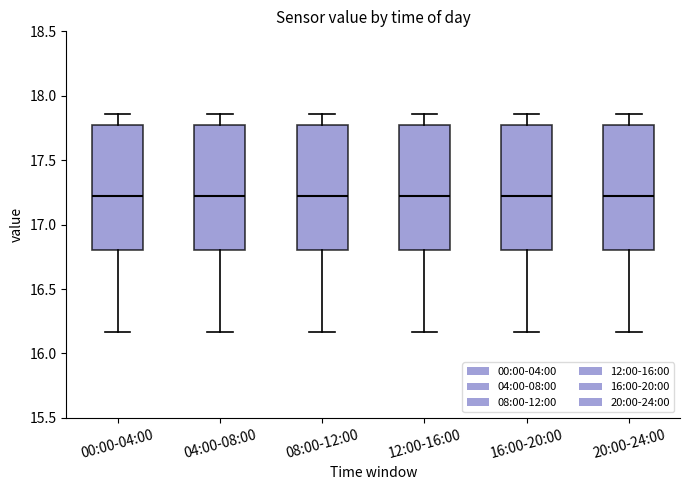

Reading left to right, read every box against the y-axis: the position of its median line, the range the box covers, and the ends of its whiskers. The values are not printed on the chart, so give them approximately, as read against the axis.

00:00-04:00: median 17.25, box 16.80 to 17.75, whiskers 16.15 to 17.85
04:00-08:00: median 17.25, box 16.80 to 17.75, whiskers 16.15 to 17.85
08:00-12:00: median 17.25, box 16.80 to 17.75, whiskers 16.15 to 17.85
12:00-16:00: median 17.25, box 16.80 to 17.75, whiskers 16.15 to 17.85
16:00-20:00: median 17.25, box 16.80 to 17.75, whiskers 16.15 to 17.85
20:00-24:00: median 17.25, box 16.80 to 17.75, whiskers 16.15 to 17.85